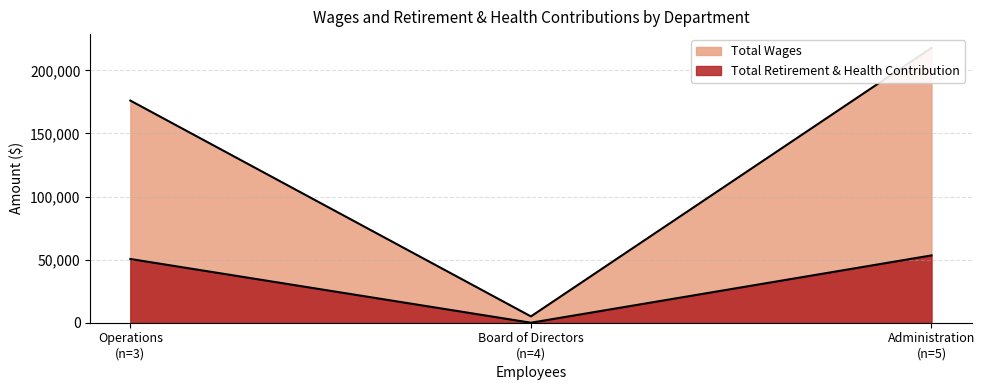

At which label does Total Wages first exceed 176009?

Administration